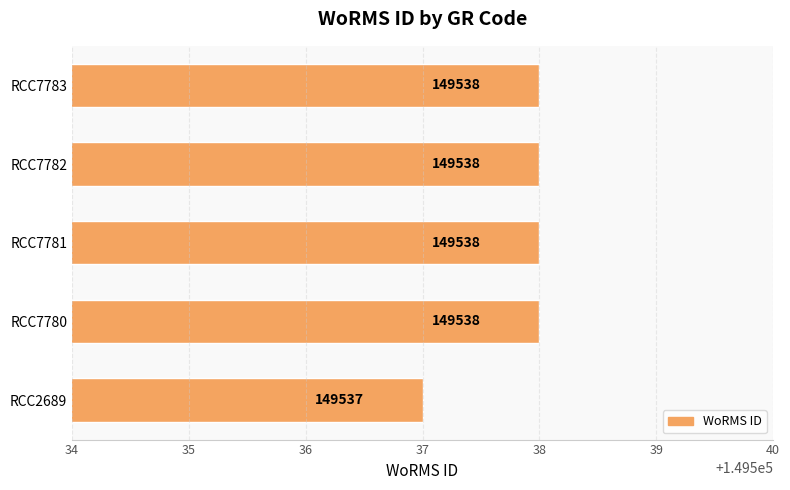

Is it true that the value at RCC2689 is 89492?

False